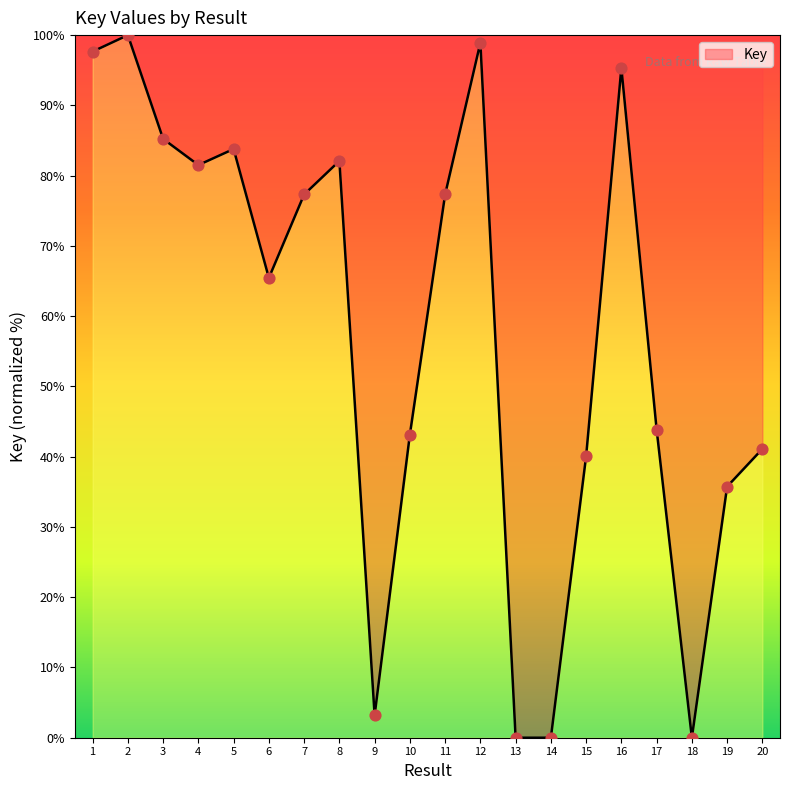

What is the change in value from 5 to 7?

-6.5